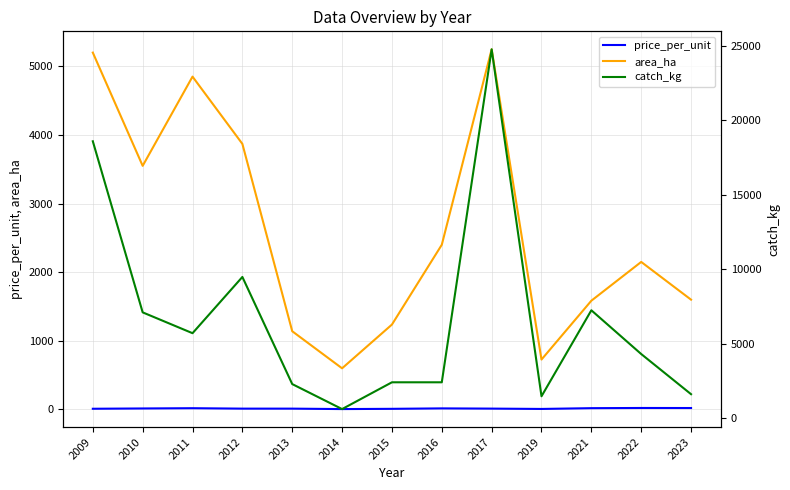

What is the value of the area_ha point at the 10th from the left?

727.5